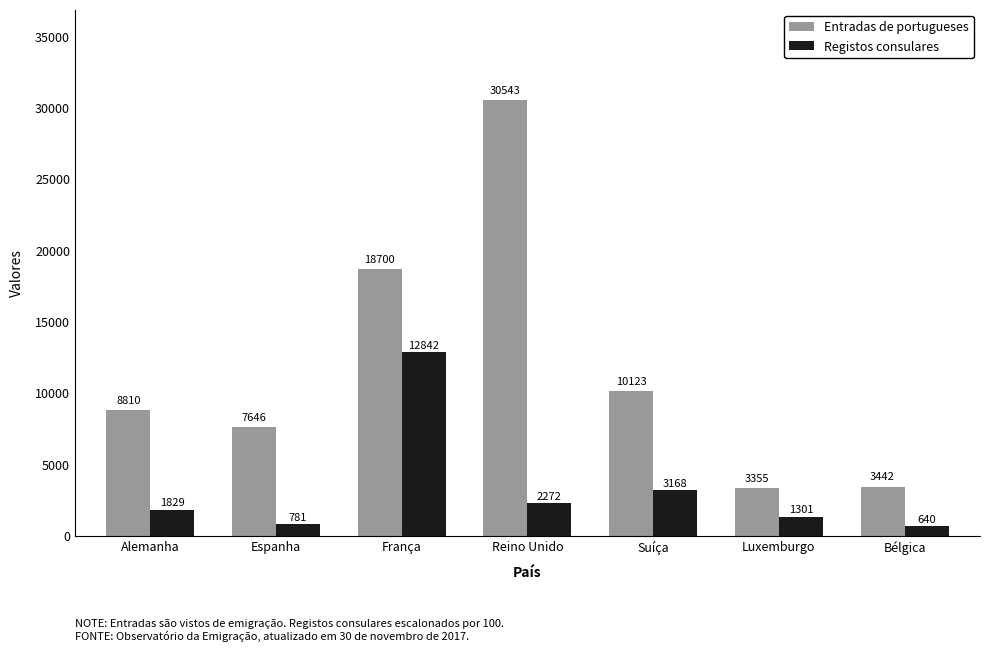

How many distinct data groups are displayed?

2